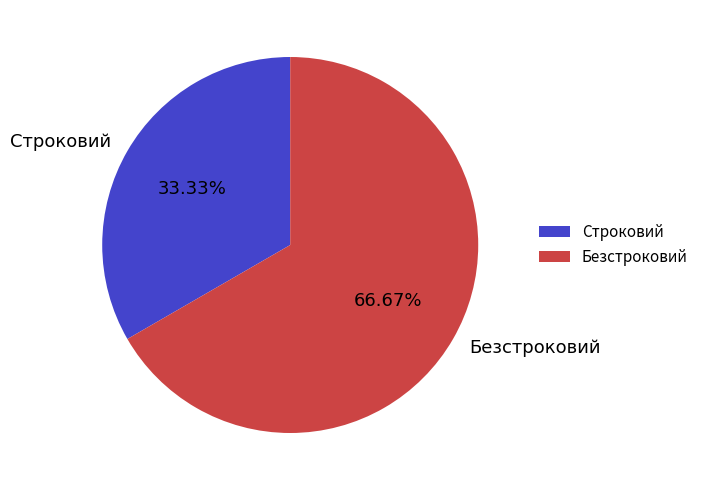

What is the largest slice in the pie chart?

Безстроковий